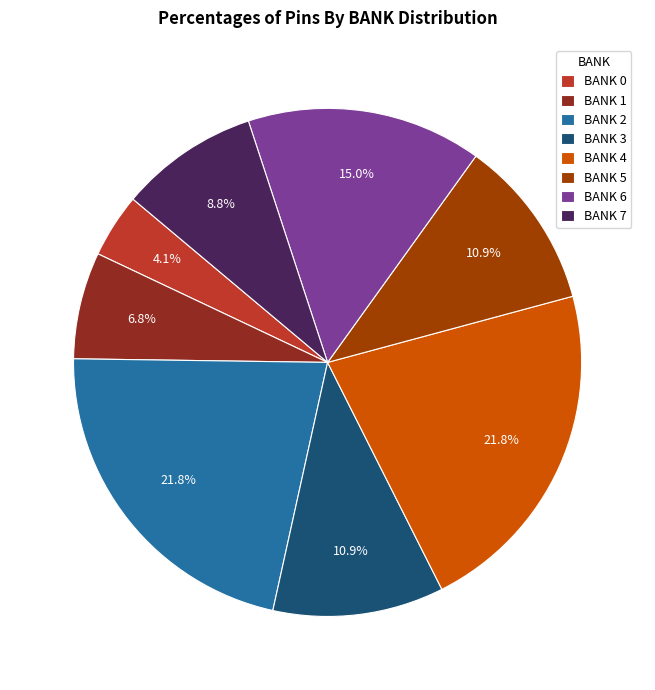

To the nearest percent, what is the difference between the largest and smallest slice percentages?

18%